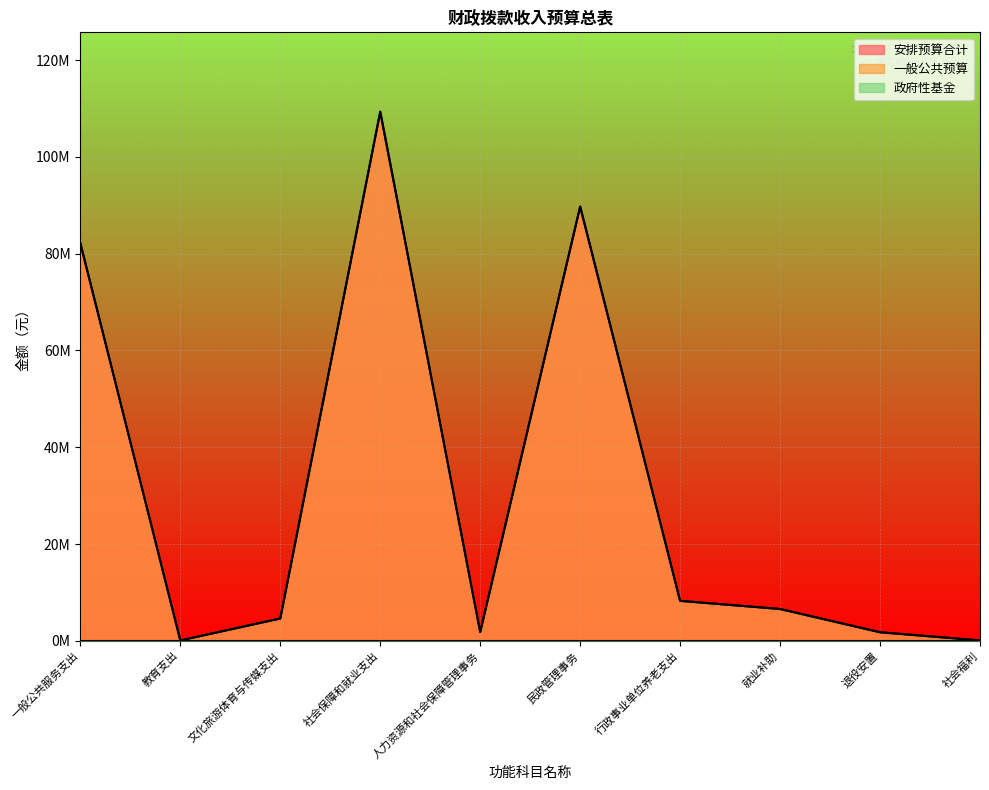

Where is the first local minimum for 安排预算合计?

教育支出